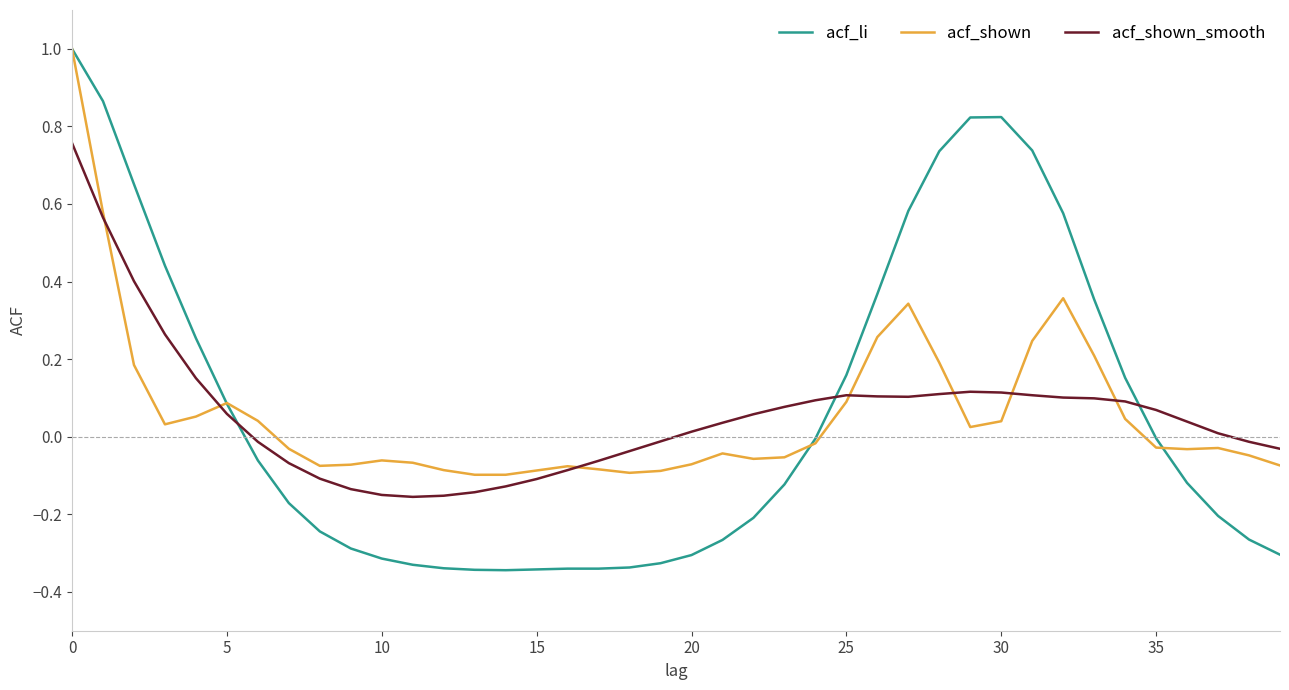

What are all the series names shown in the legend?

acf_li, acf_shown, acf_shown_smooth